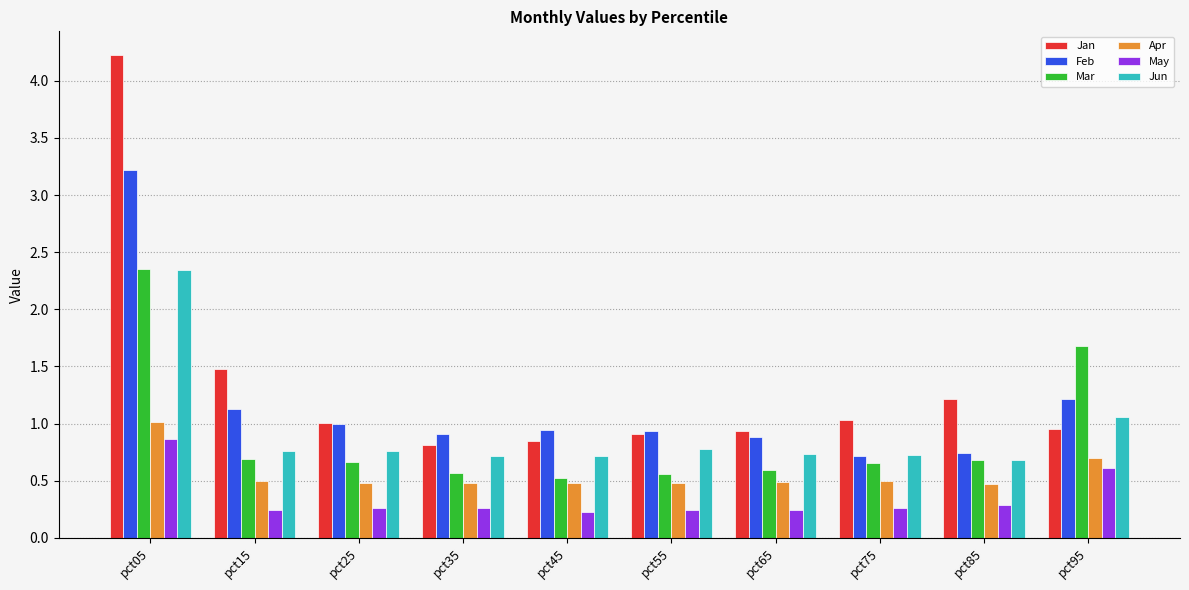

At which label does Jan first exceed 1?

pct05